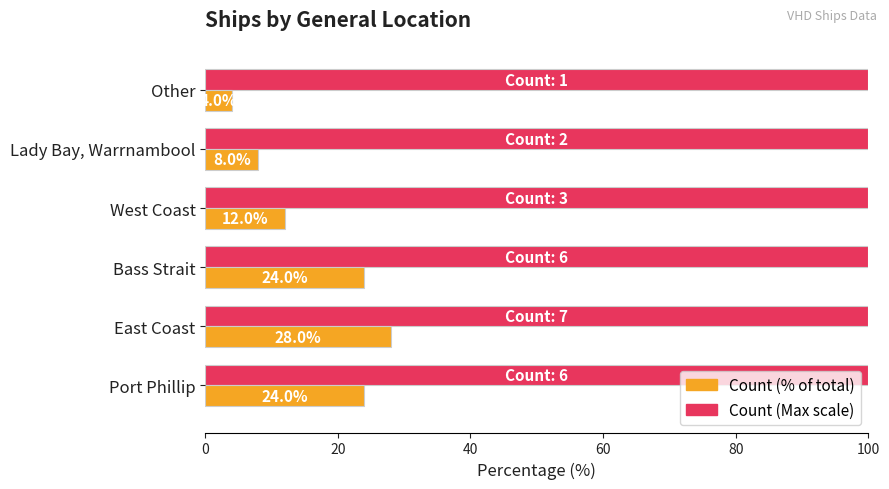

What is the average value of the Count (Max scale) series?

100.0